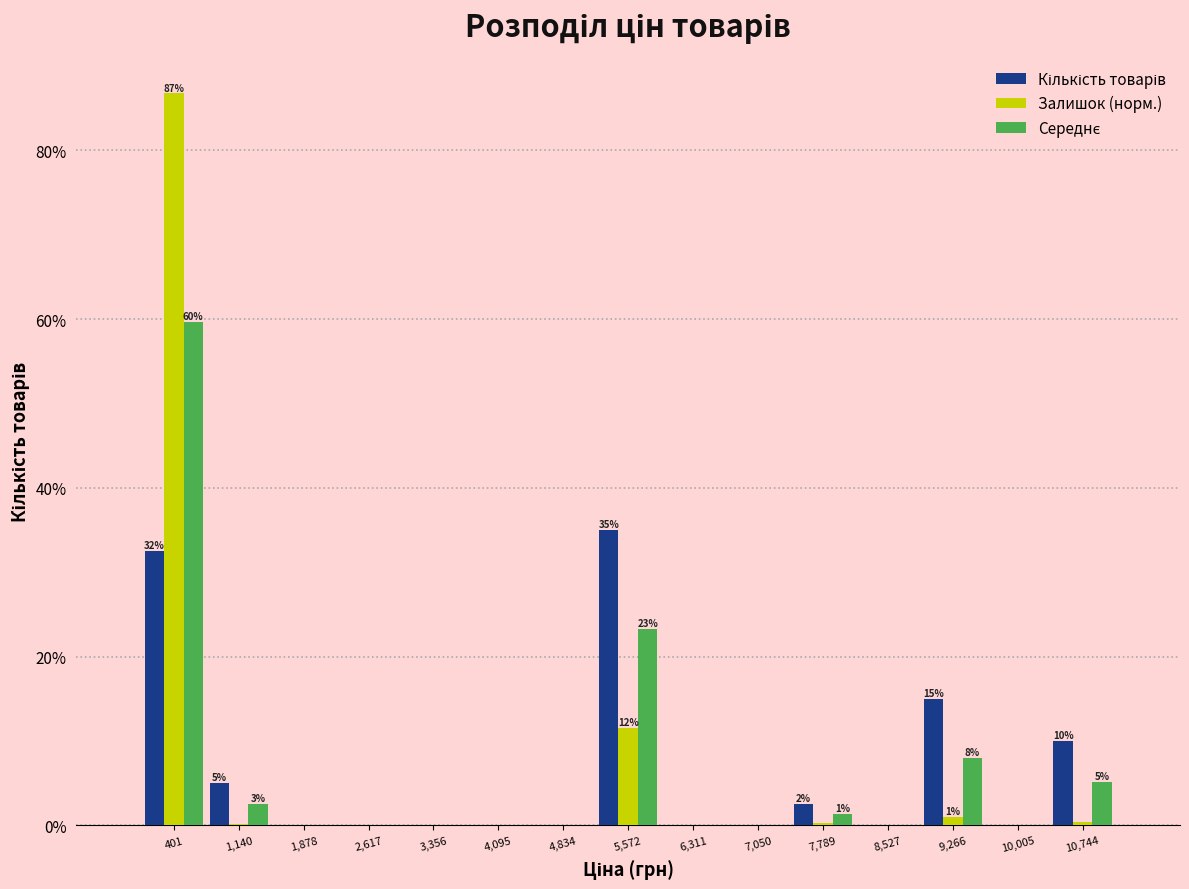

The value of Залишок (норм.) at 5,572 is 11.5. True or false?

True